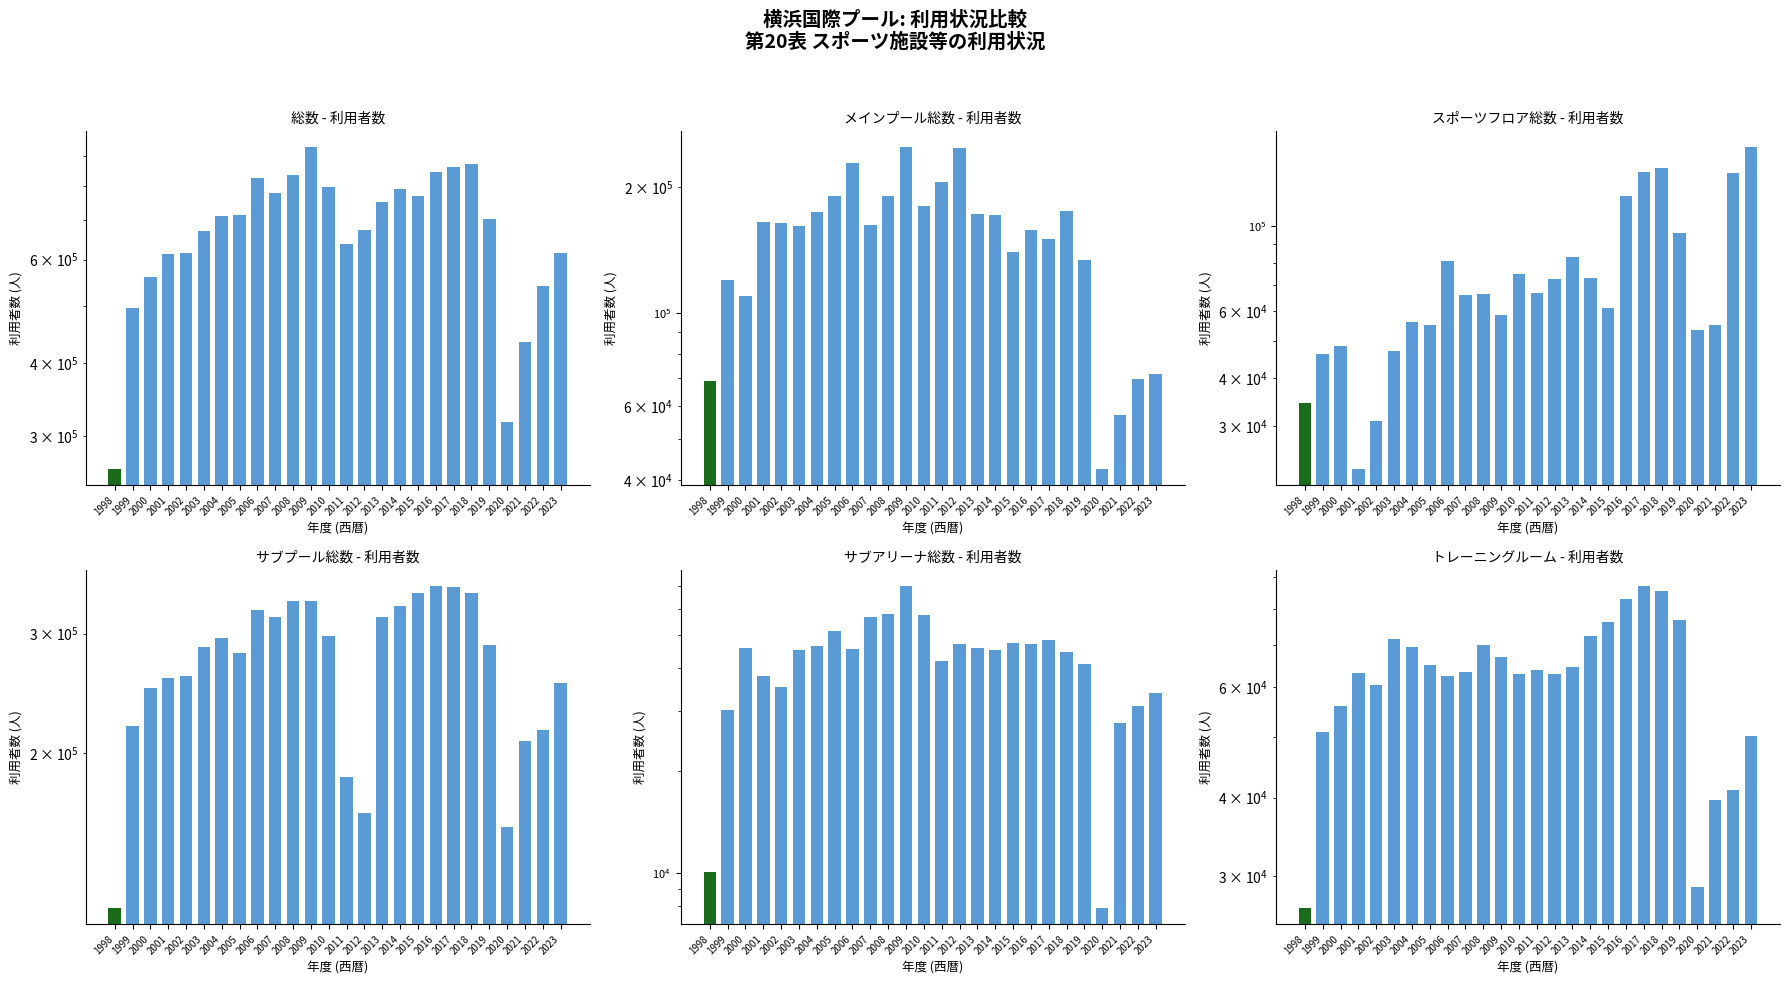

Reading left to right, transcribe all the data shown in this chart.

総数: 1998=263911	1999=496830	2000=560777	2001=613294	2002=615565	2003=672572	2004=712032	2005=715627	2006=825423	2007=777959	2008=835526	2009=932187	2010=796950	2011=636822	2012=673700	2013=752100	2014=791426	2015=769972	2016=846357	2017=864366	2018=872657	2019=704563	2020=317842	2021=434908	2022=540327	2023=615025
メインプール総数: 1998=68961	1999=119780	2000=109991	2001=164944	2002=164472	2003=161564	2004=174495	2005=190203	2006=227461	2007=162175	2008=189823	2009=248503	2010=179978	2011=205612	2012=247093	2013=172162	2014=170990	2015=139852	2016=157569	2017=150289	2018=174835	2019=133958	2020=42514	2021=57106	2022=69854	2023=71631
スポーツフロア総数: 1998=34545	1999=46225	2000=48597	2001=23173	2002=31013	2003=47129	2004=56017	2005=55073	2006=80993	2007=66192	2008=66487	2009=58724	2010=75104	2011=67066	2012=72942	2013=83278	2014=73426	2015=61220	2016=119957	2017=138701	2018=141595	2019=96024	2020=53394	2021=55091	2022=138136	2023=160845
サブプール総数: 1998=117933	1999=218944	2000=249039	2001=257934	2002=259750	2003=286539	2004=295433	2005=280596	2006=324559	2007=316932	2008=335086	2009=335673	2010=297078	2011=184239	2012=163117	2013=317586	2014=329939	2015=343848	2016=352220	2017=351179	2018=344236	2019=289027	2020=155172	2021=208212	2022=216077	2023=253679
サブアリーナ総数: 1998=10088	1999=30234	2000=46031	2001=38087	2002=35304	2003=45458	2004=46493	2005=51640	2006=45610	2007=56620	2008=57821	2009=69723	2010=57292	2011=42047	2012=47350	2013=45978	2014=45198	2015=47631	2016=47113	2017=48468	2018=44803	2019=41142	2020=7898	2021=27676	2022=31079	2023=33830
トレーニングルーム: 1998=26663	1999=50864	2000=55979	2001=63136	2002=60459	2003=71530	2004=69618	2005=65021	2006=62446	2007=63458	2008=70098	2009=66952	2010=62961	2011=63897	2012=62996	2013=64560	2014=72419	2015=76299	2016=82950	2017=86826	2018=85278	2019=76646	2020=28767	2021=39632	2022=41199	2023=50160